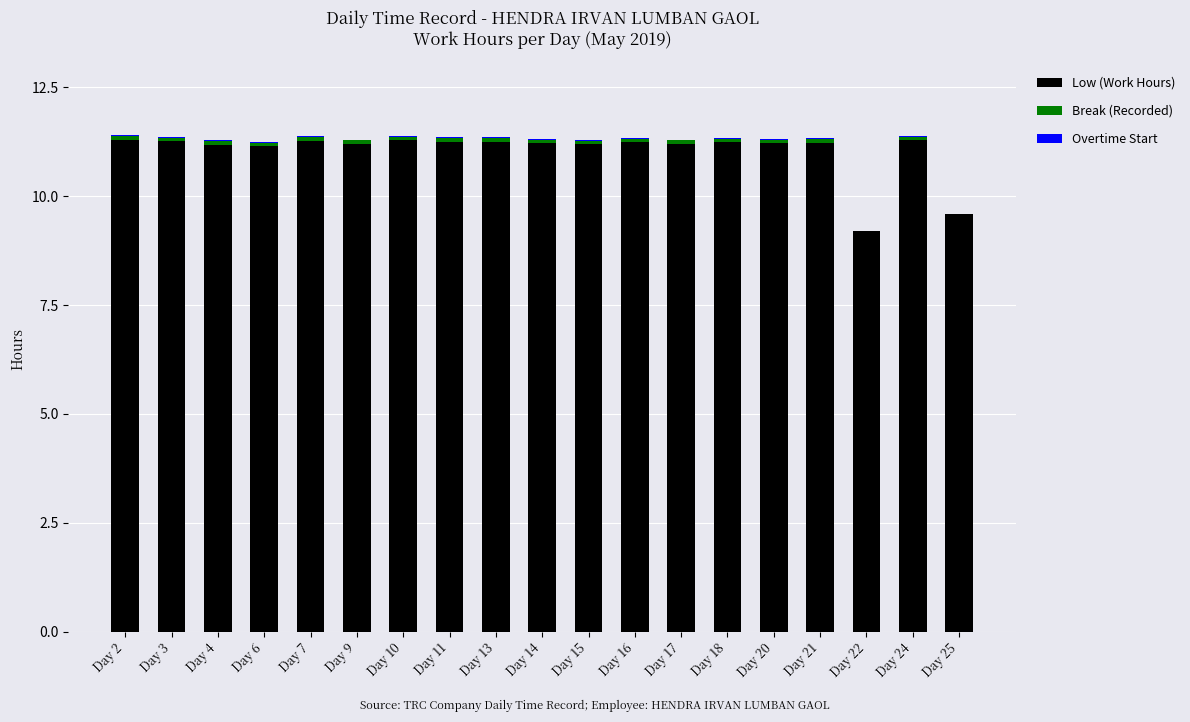

Where does the Low (Work Hours) series first go above 11?

Day 2